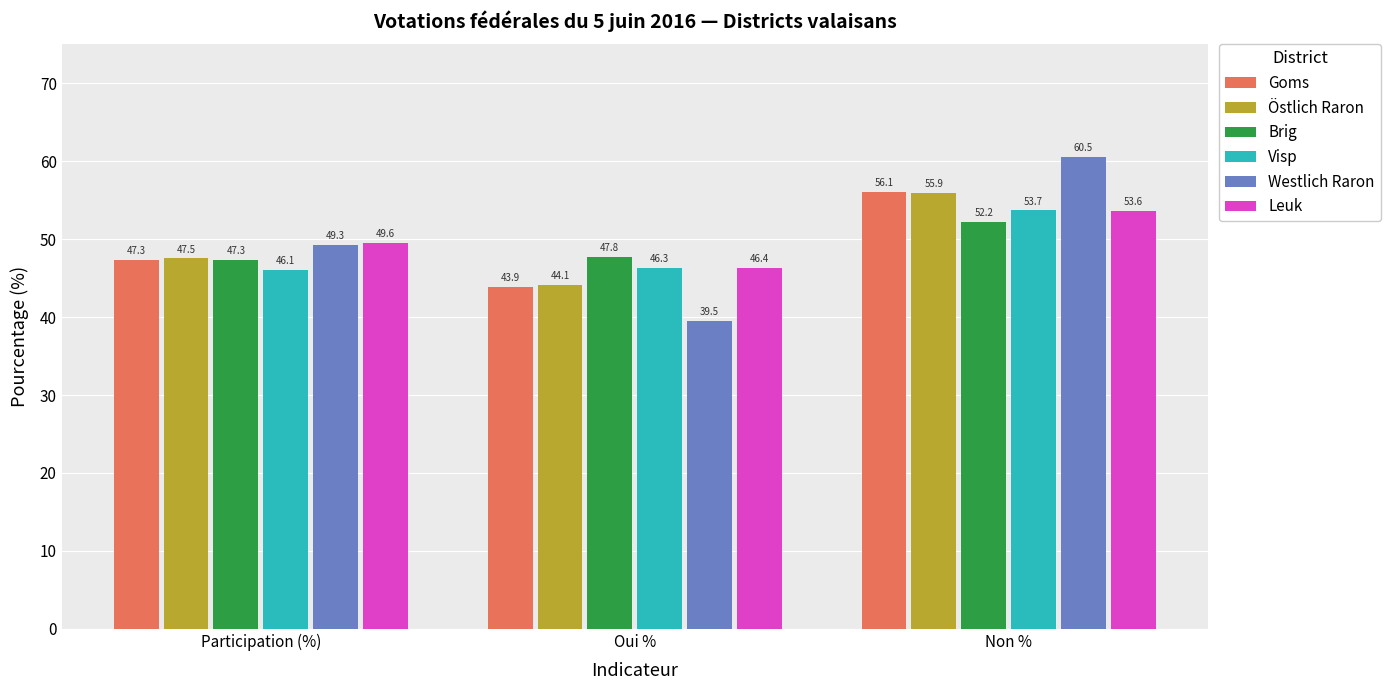

Which series has the largest total across all categories?

Leuk